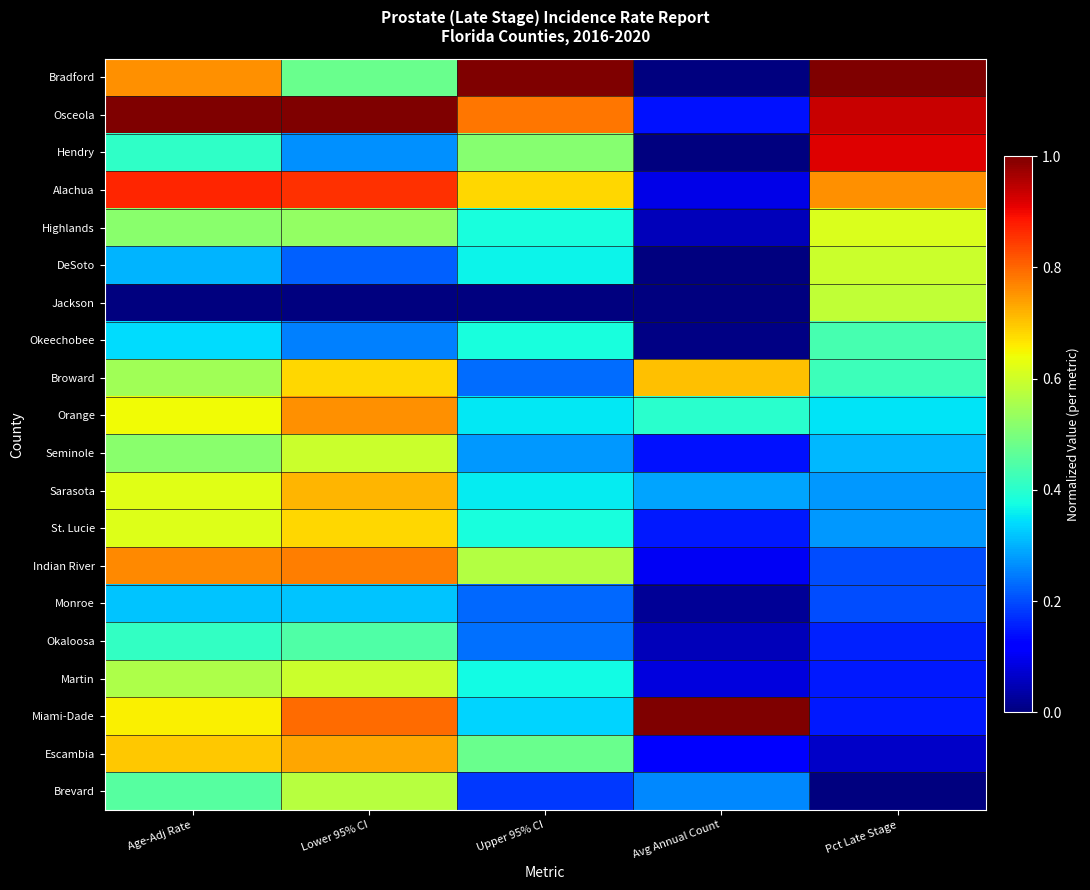

How many distinct data groups are displayed?

20